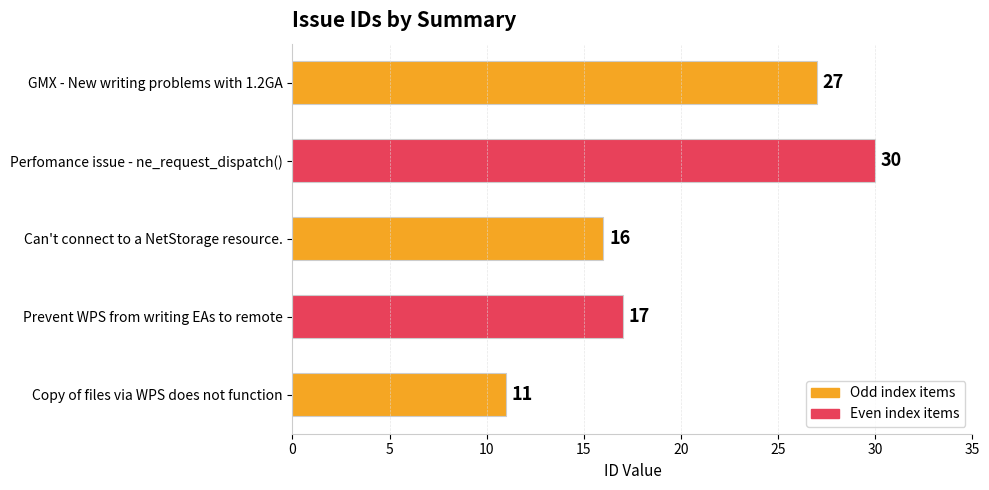

List the labels in order of value, smallest first.

Copy of files via WPS does not function, Can't connect to a NetStorage resource., Prevent WPS from writing EAs to remote, GMX - New writing problems with 1.2GA, Perfomance issue - ne_request_dispatch()